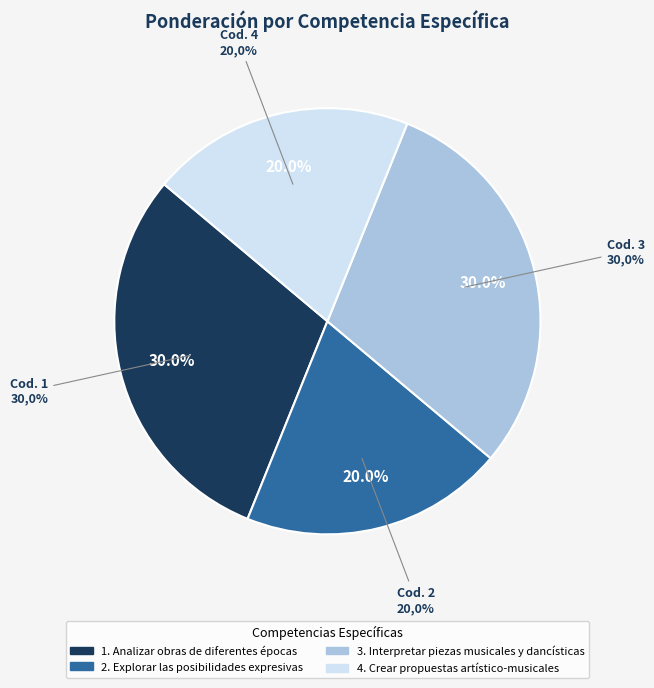

Count the number of slices in the pie.

4